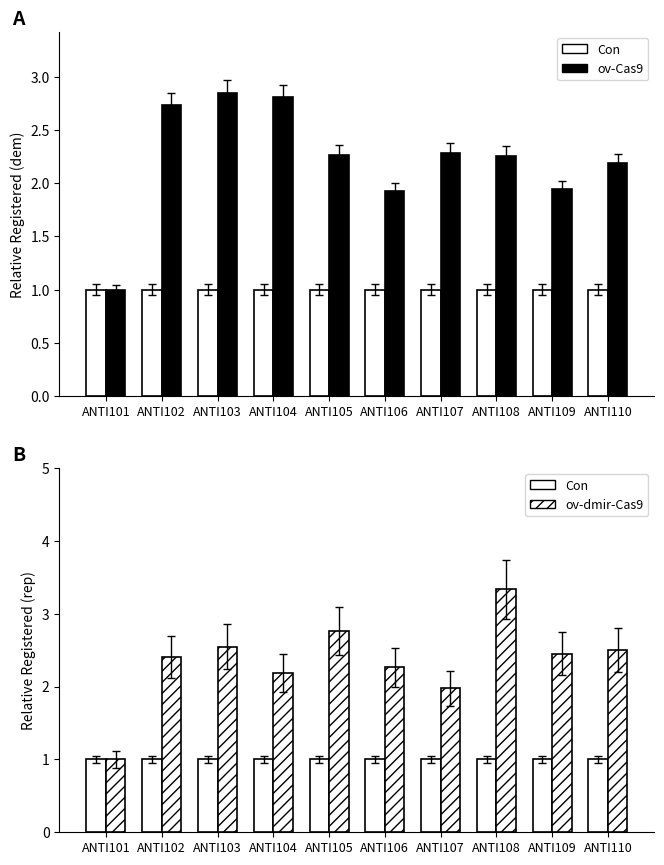

At ANTI109, list the series in order from smallest to largest.

Con, ov-Cas9, ov-dmir-Cas9